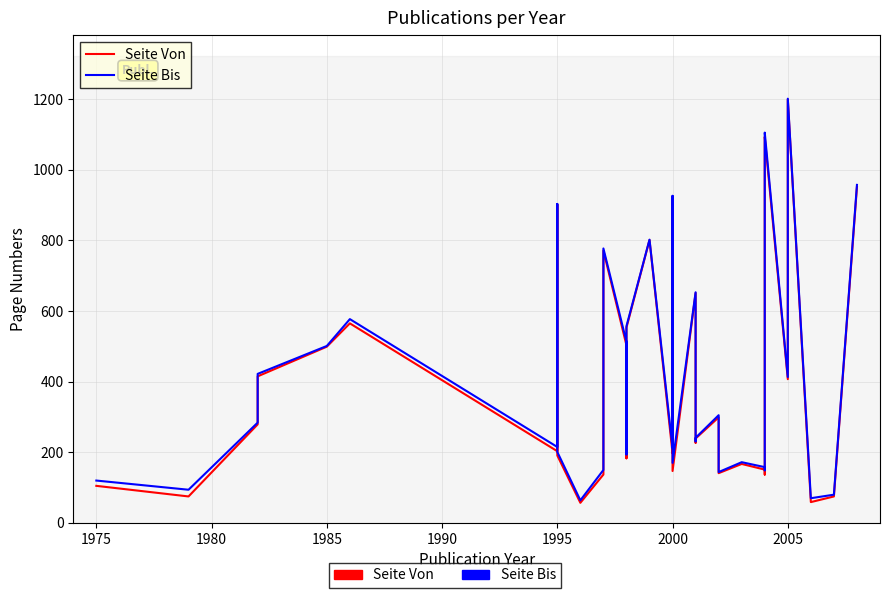

Which series has the largest total across all categories?

Seite Bis